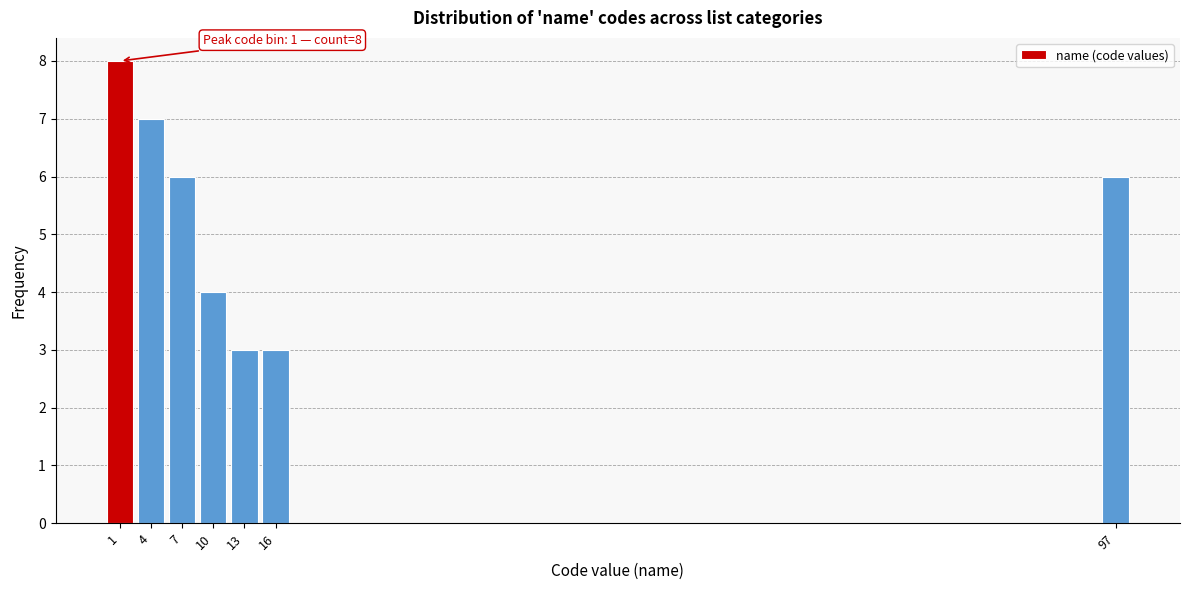

Reading left to right, what are all the values shown in this chart?

1=8	4=7	7=6	10=4	13=3	16=3	97=6